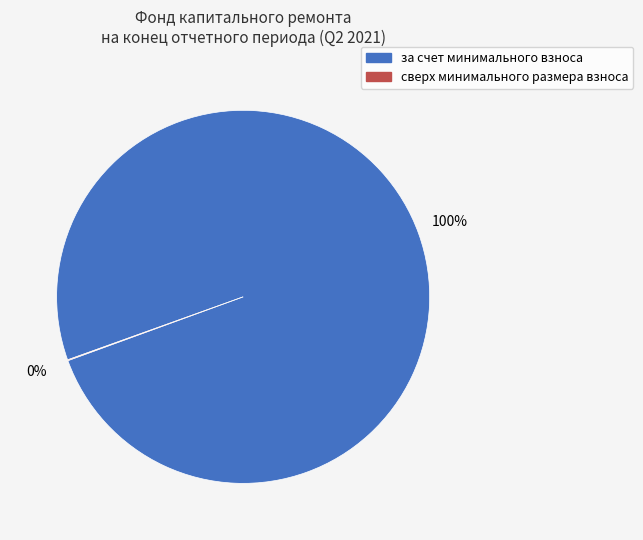

To the nearest percent, what portion does за счет минимального взноса represent?

100%